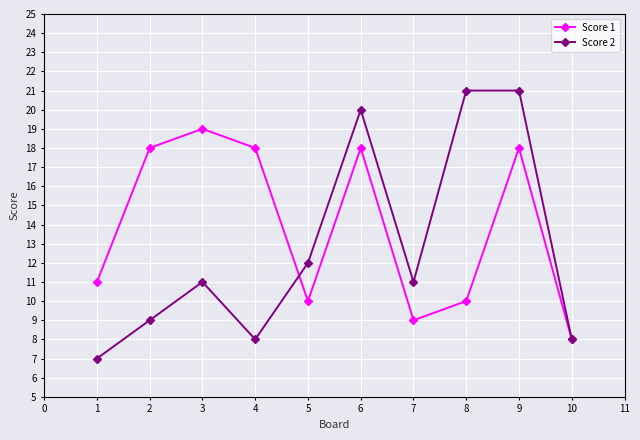

Between which two adjacent categories do Score 2 and Score 1 first intersect?

4 and 5